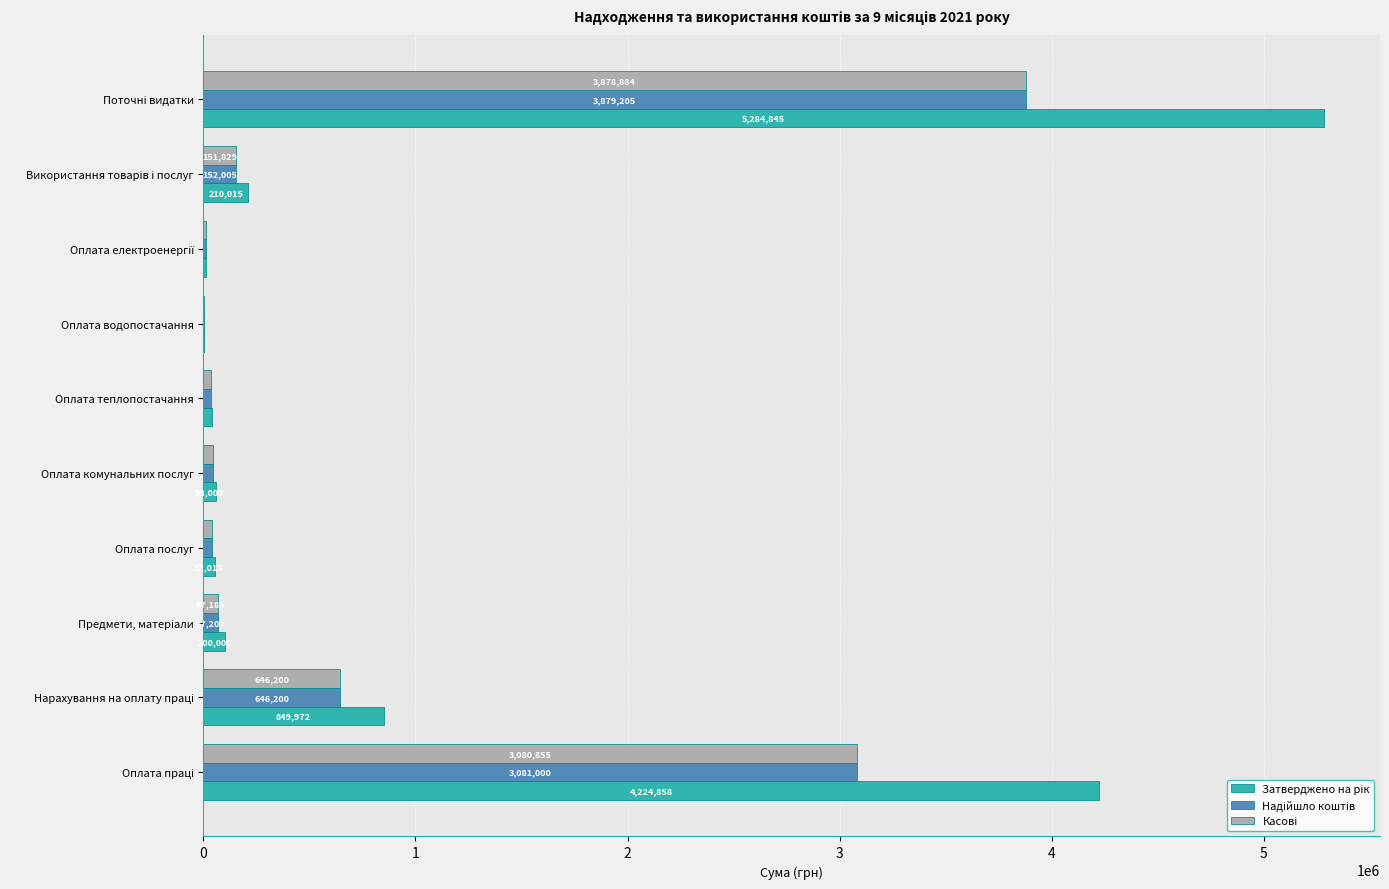

What is the greatest value displayed?

5284845.0